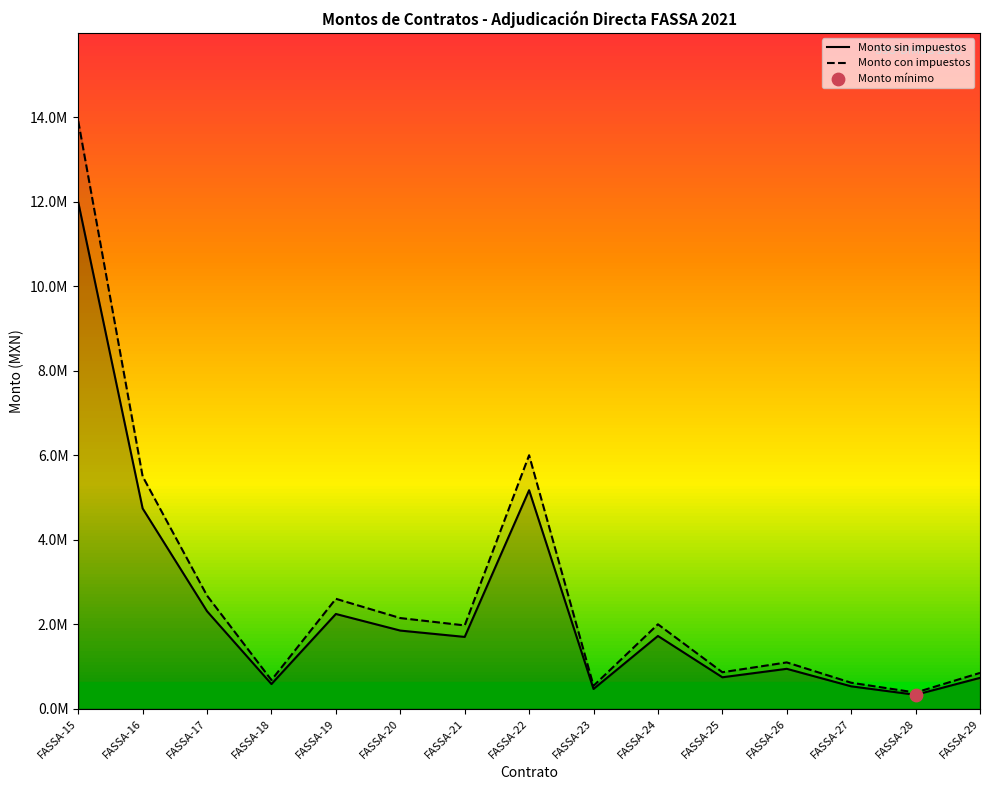

Which series has the largest Y range (max minus min)?

Monto con impuestos